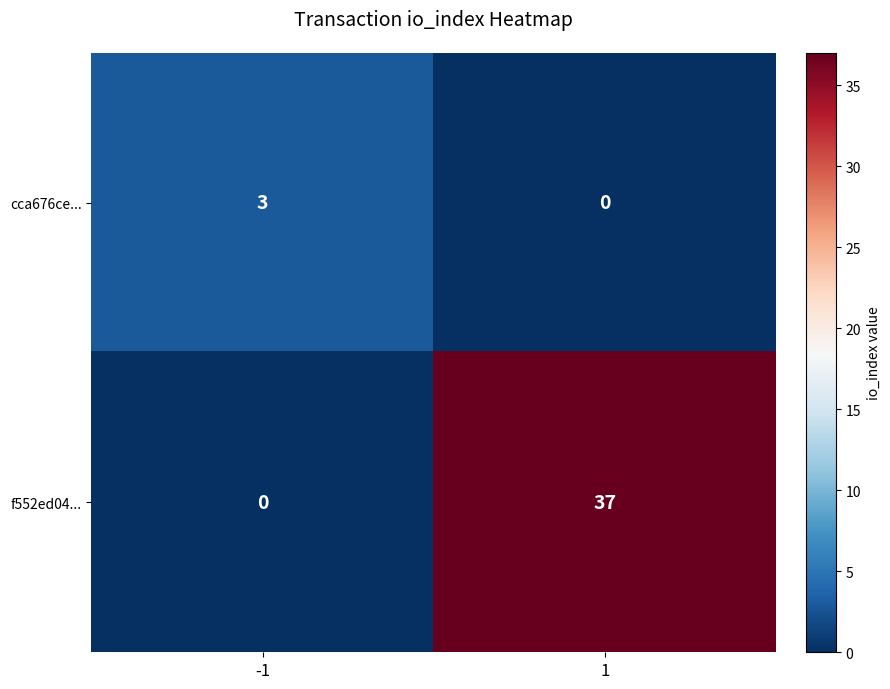

Which series has the widest spread of values?

f552ed04...